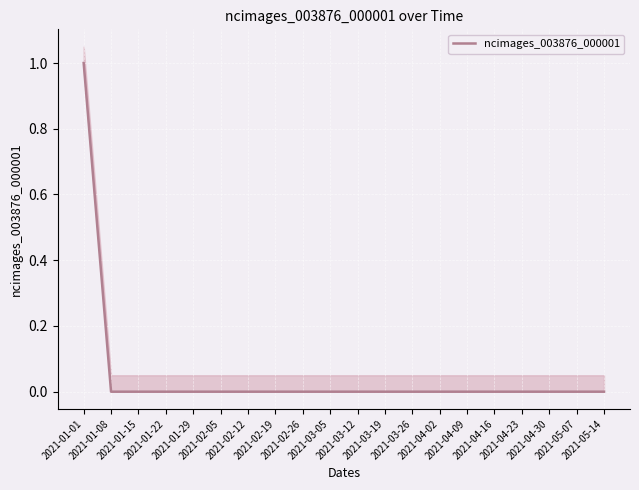

Reading left to right, what are all the values shown in this chart?

2021-01-01=1	2021-01-08=0	2021-01-15=0	2021-01-22=0	2021-01-29=0	2021-02-05=0	2021-02-12=0	2021-02-19=0	2021-02-26=0	2021-03-05=0	2021-03-12=0	2021-03-19=0	2021-03-26=0	2021-04-02=0	2021-04-09=0	2021-04-16=0	2021-04-23=0	2021-04-30=0	2021-05-07=0	2021-05-14=0